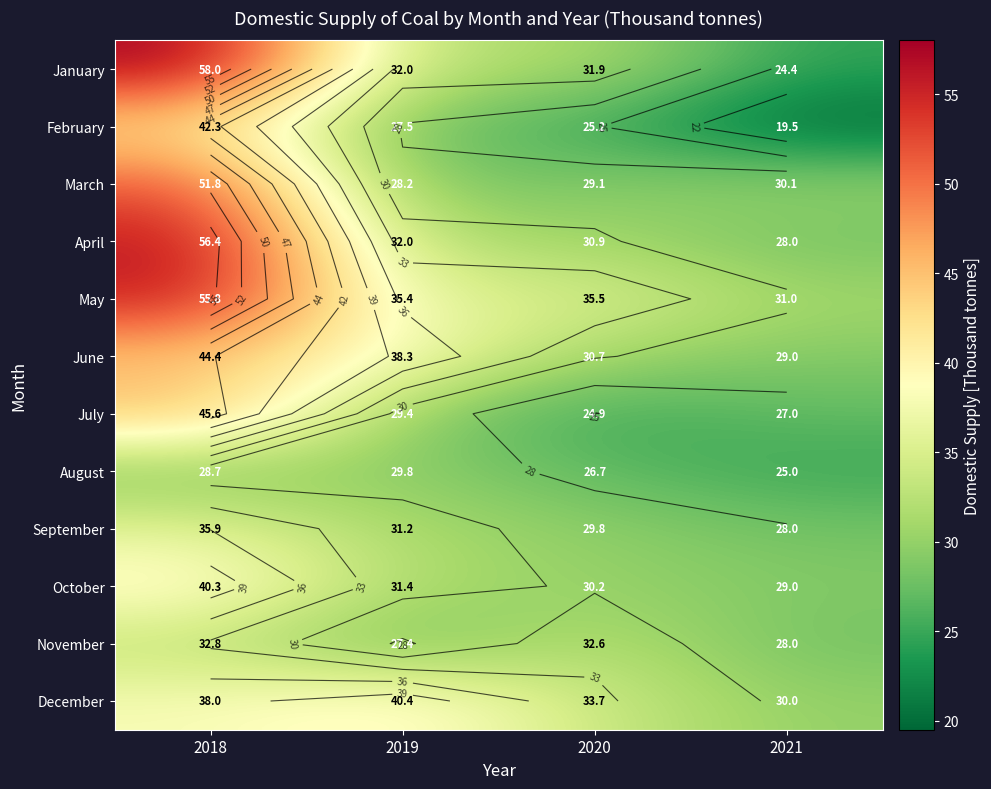

List the series in order of their peak value, highest first.

January, April, May, March, July, June, February, December, October, September, November, August